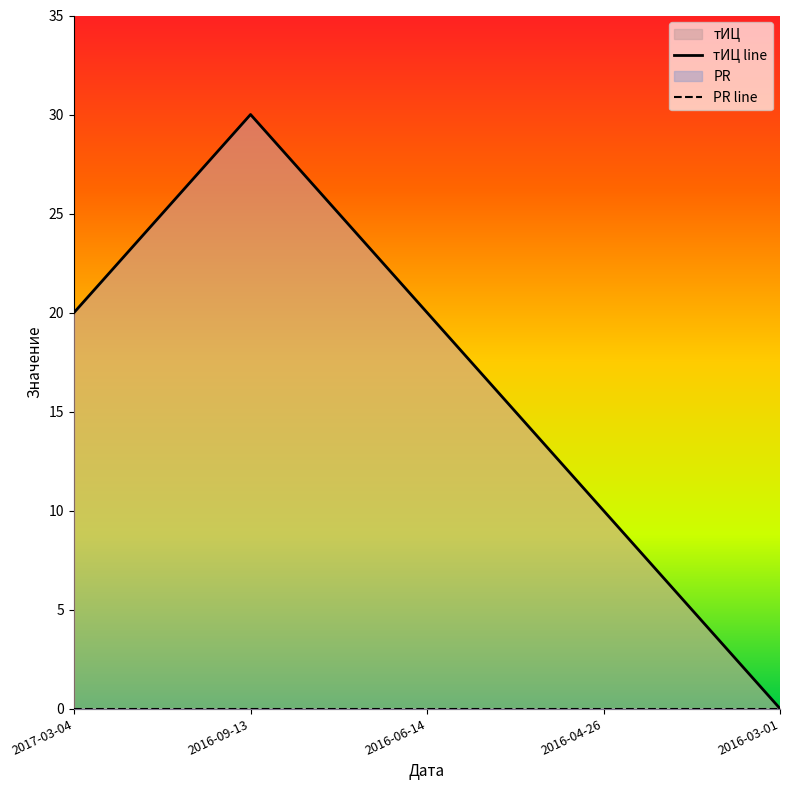

Is it true that тИЦ line equals 16 at 2016-04-26?

False